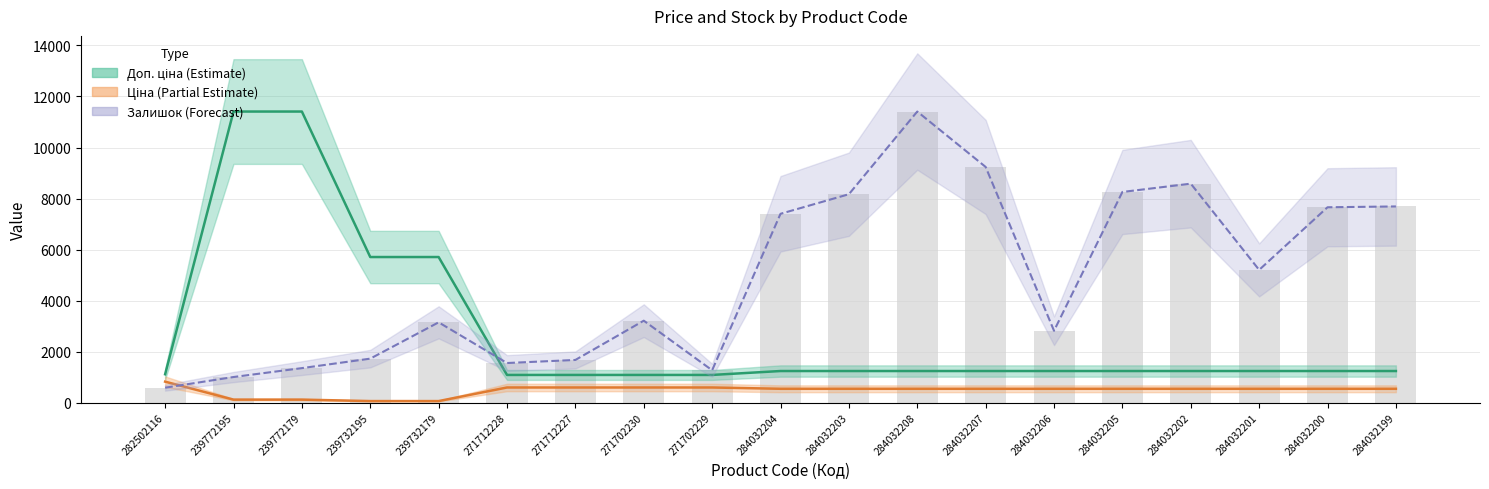

Rank the series by their average value, from lowest to highest.

Ціна, Доп. ціна, Залишок (scaled)